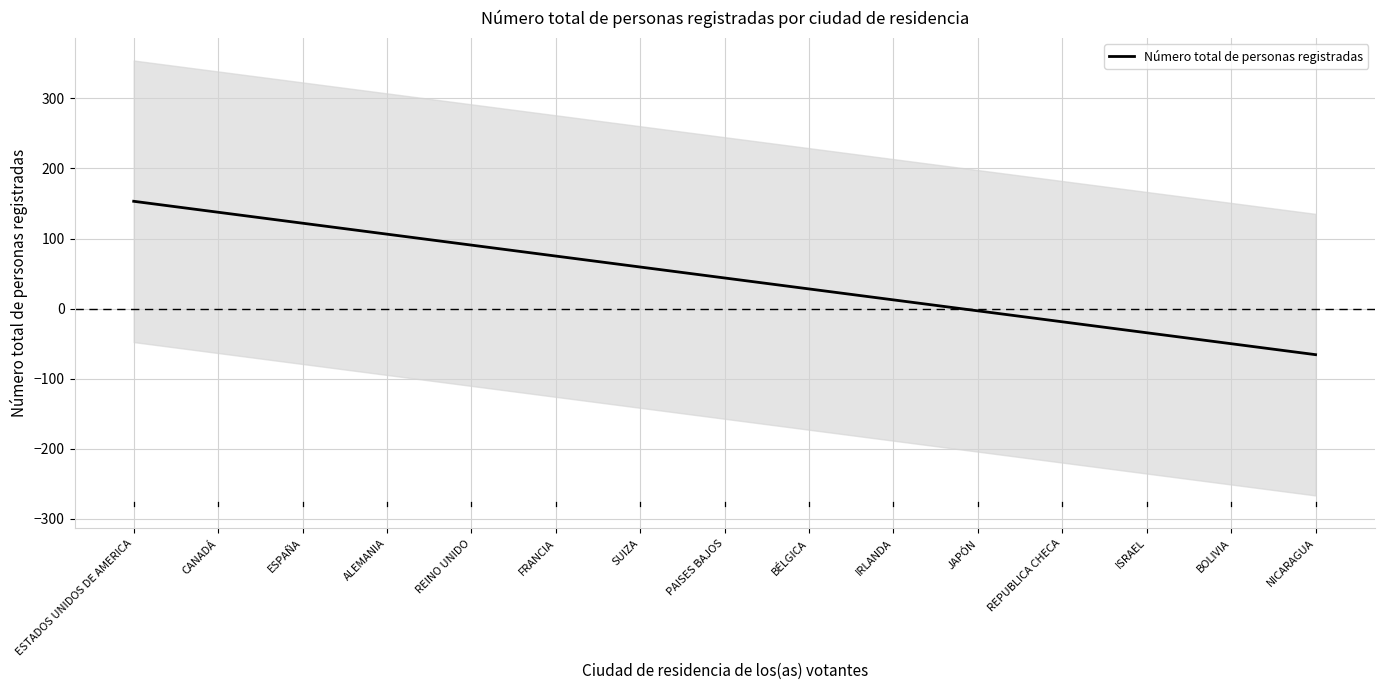

Count the number of values greater than 43.

8